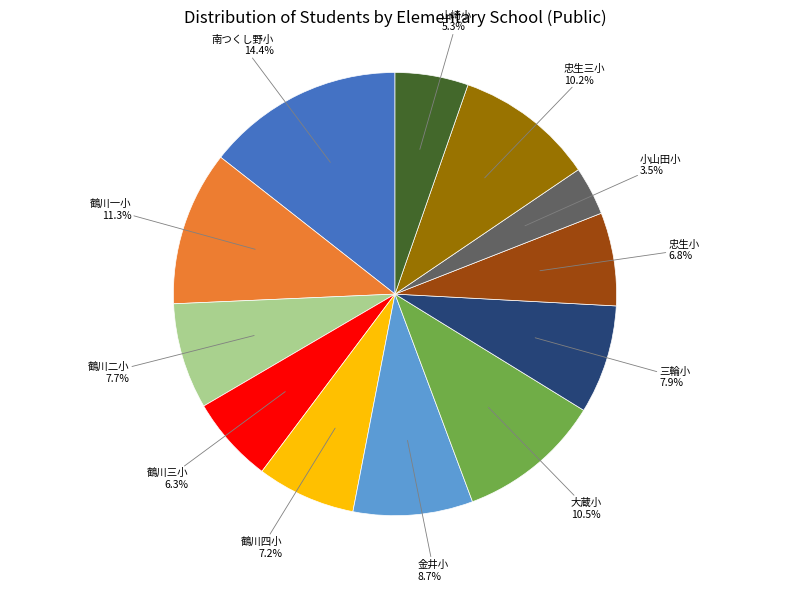

Is it true that 山崎小 is 1% of the pie?

False